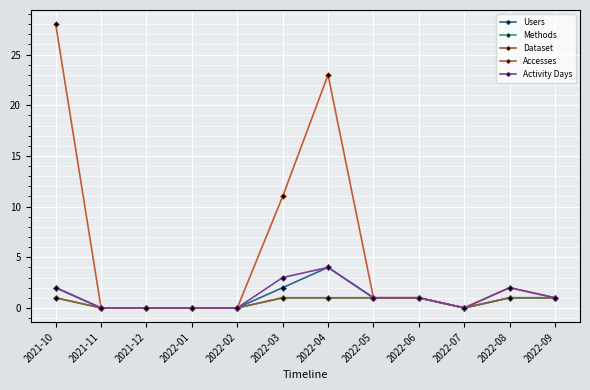

How many interior local valleys does the Activity Days series have?

1